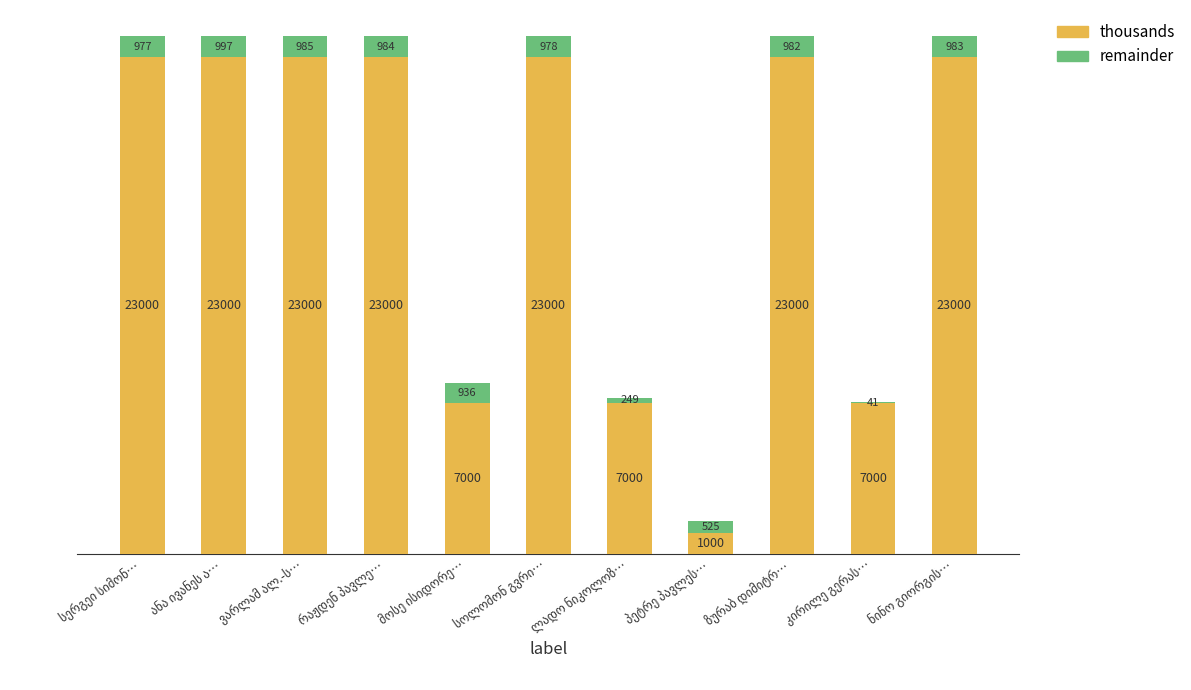

Does the chart contain stacked bars?

Yes